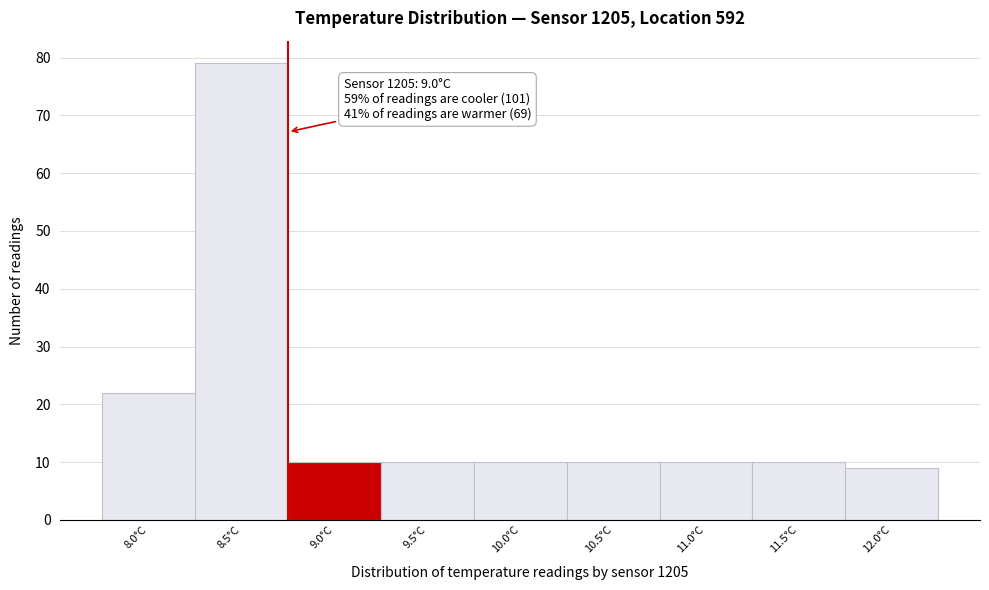

Reading left to right, list all the values displayed in this chart.

22	79	10	10	10	10	10	10	9